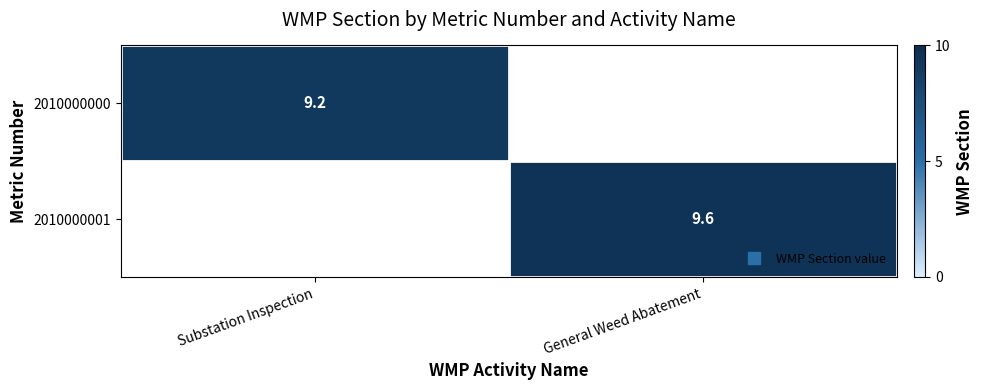

Is it true that 2010000000 equals 3.1 at General Weed Abatement?

False